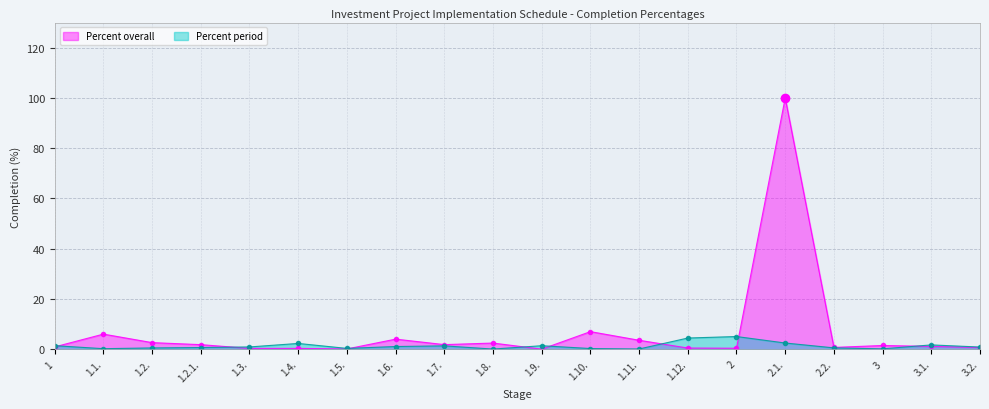

Rank the categories by value from lowest to highest.

1.9., 1.5., 1.4., 1.3., 2, 1.12., 3.2., 2.2., 1, 3.1., 3, 1.2.1., 1.7., 1.8., 1.2., 1.11., 1.6., 1.1., 1.10., 2.1.